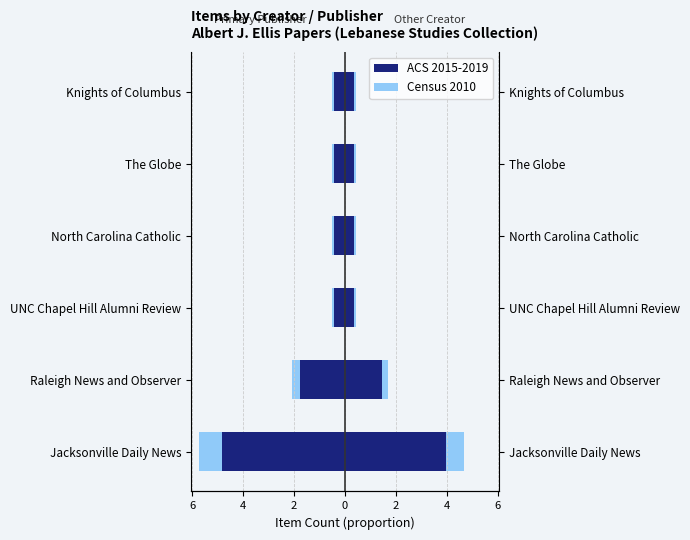

How many distinct data groups are displayed?

2